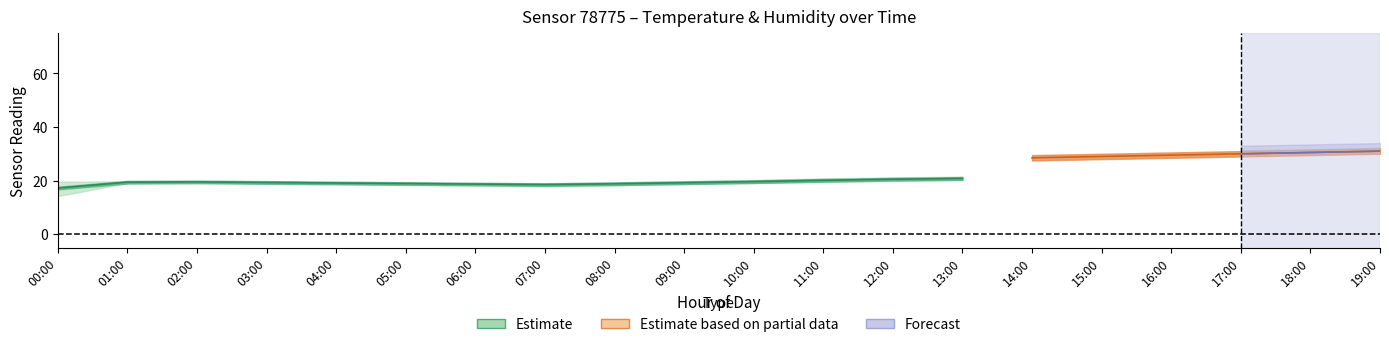

Where is the first local minimum for humidity_lo?

07:00